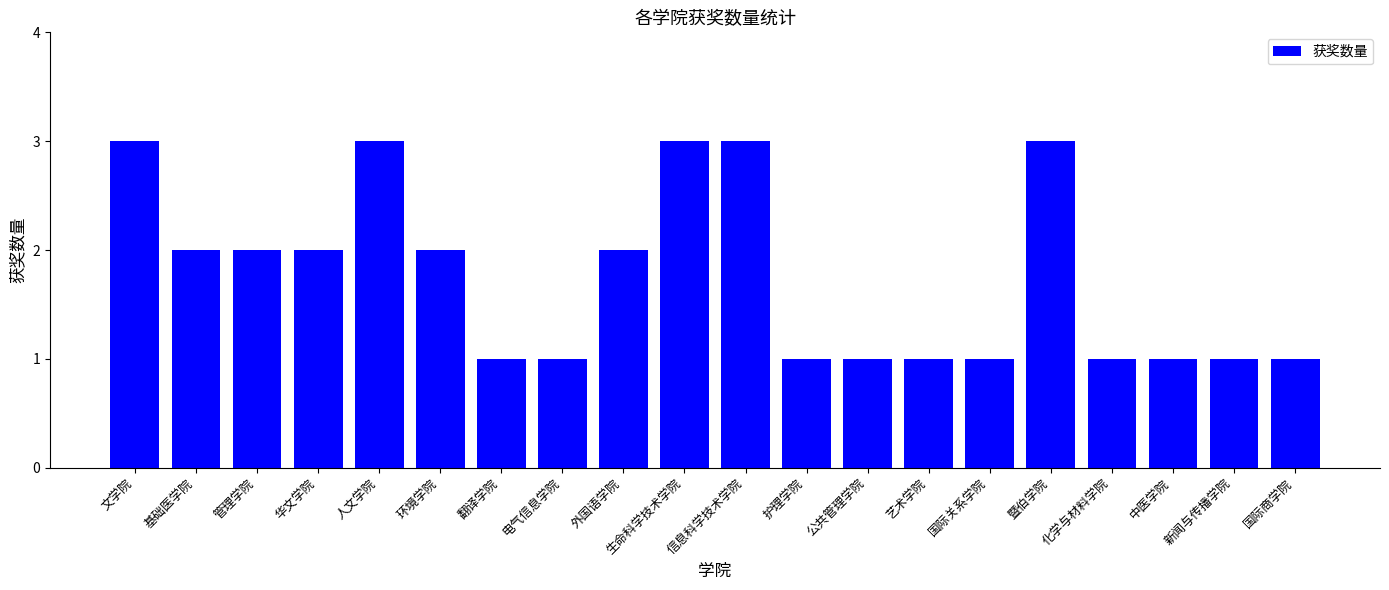

Is it true that the value at 中医学院 is 0?

False